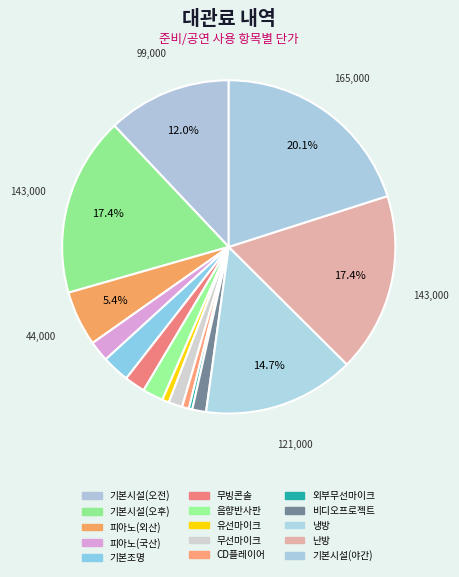

How many slices are in this pie chart?

15